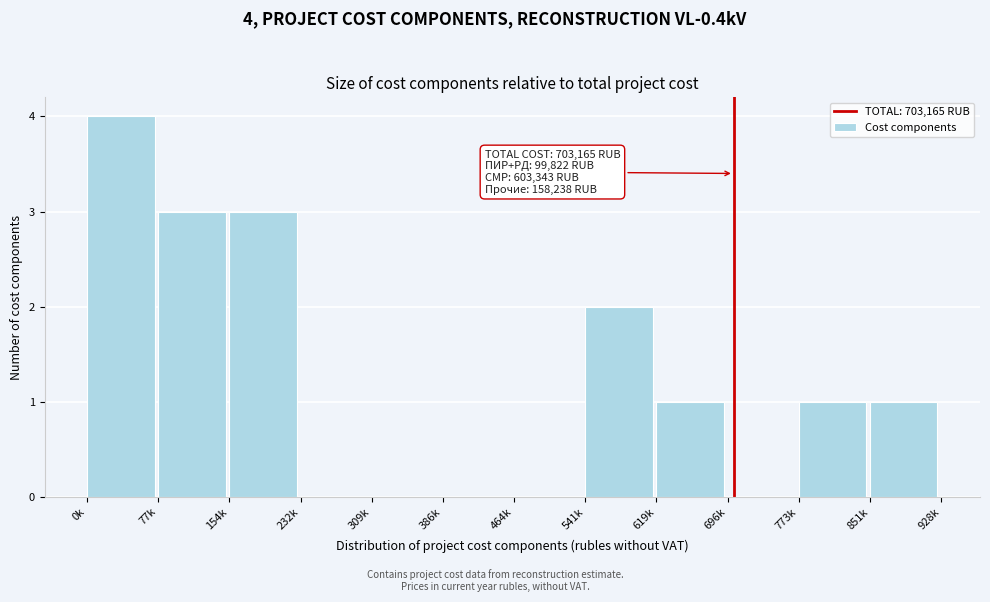

Reading left to right, list all the values displayed in this chart.

0k=4	77k=3	154k=3	232k=0	309k=0	386k=0	464k=0	541k=2	619k=1	696k=0	773k=1	851k=1